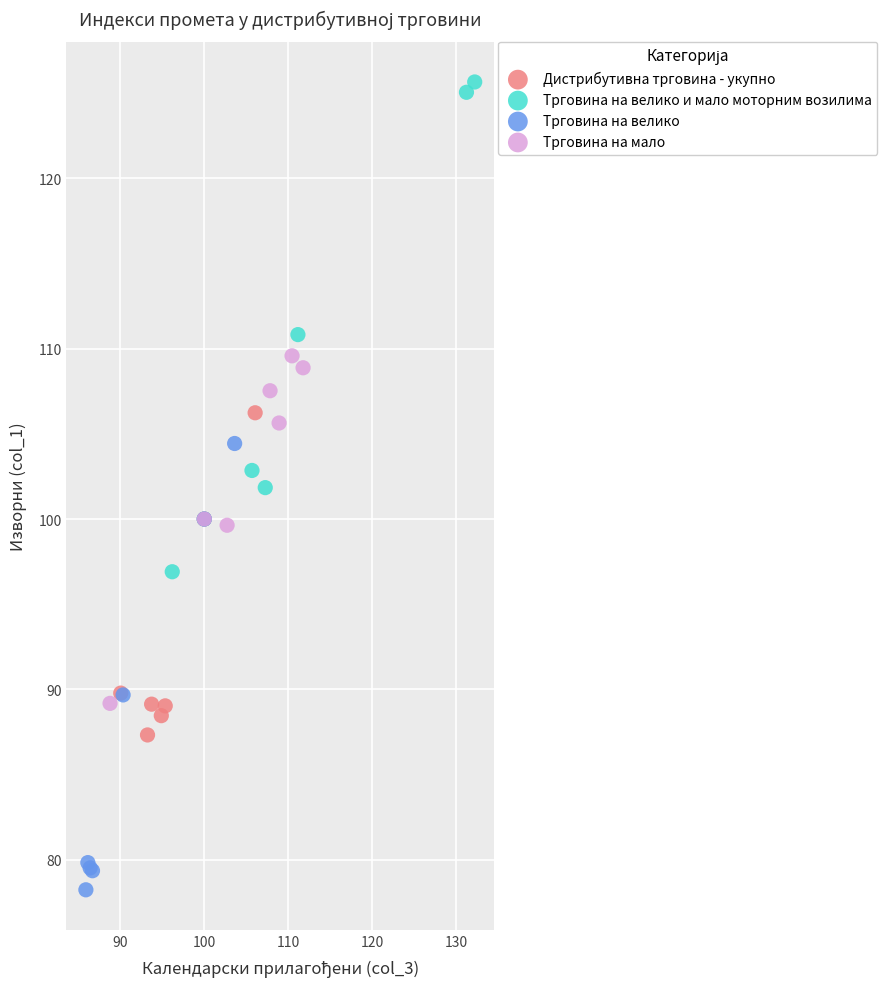

Which series has the widest spread of Y values?

Трговина на велико и мало моторним возилима